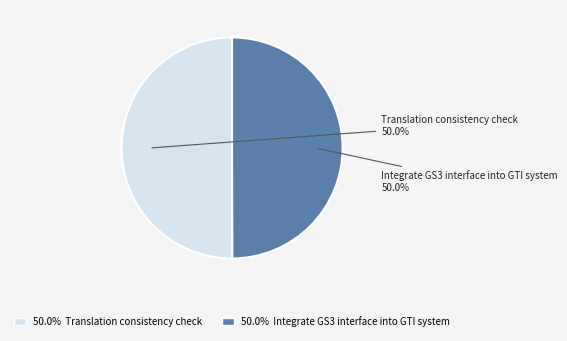

What is the ratio of the value at Translation consistency check to the value at Integrate GS3 interface into GTI system?

1.0